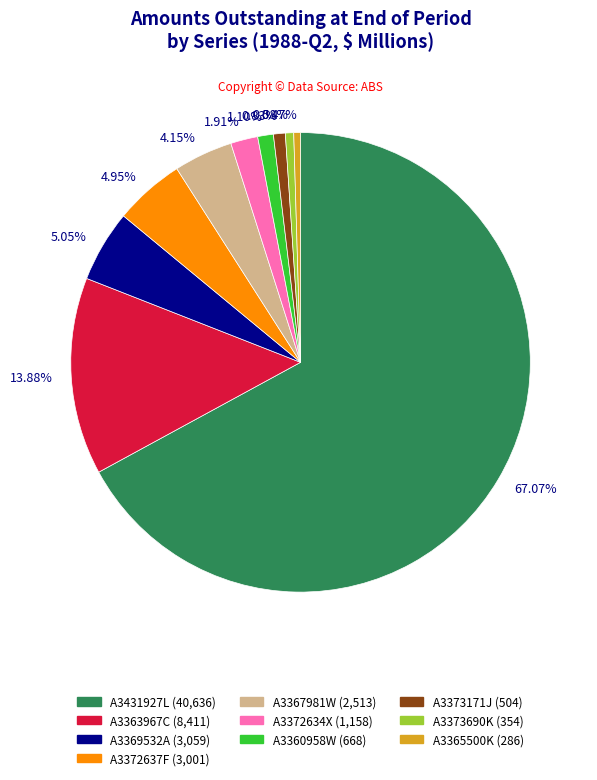

Which has a higher value, 0.58% or 13.88%?

13.88%